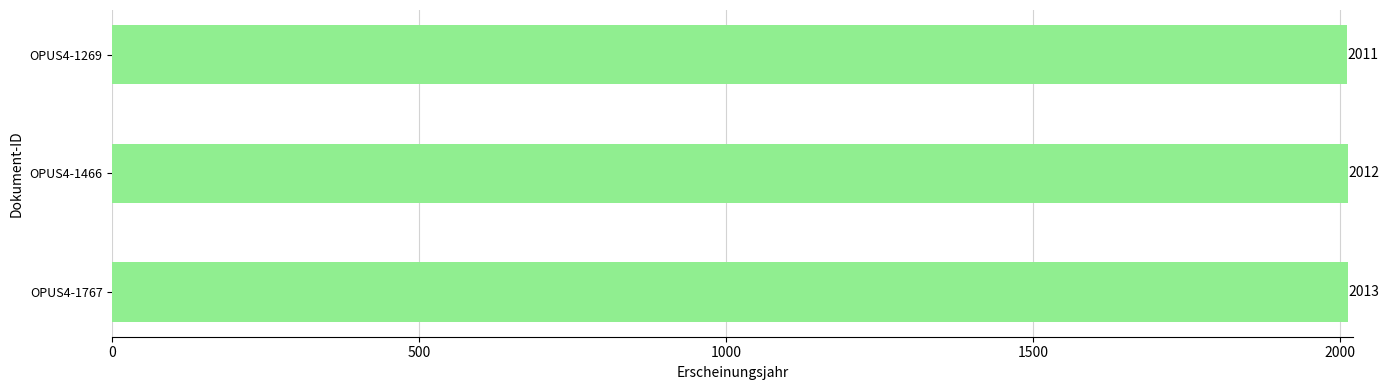

Reading bottom to top, what are all the values shown in this chart?

OPUS4-1767=2013	OPUS4-1466=2012	OPUS4-1269=2011